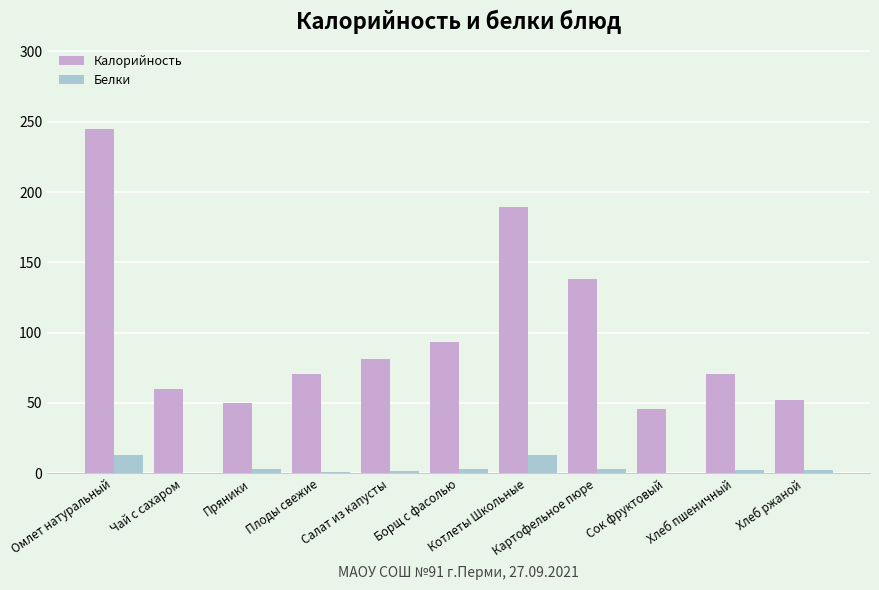

What is the approximate value of Белки at Салат из капусты?

1.3